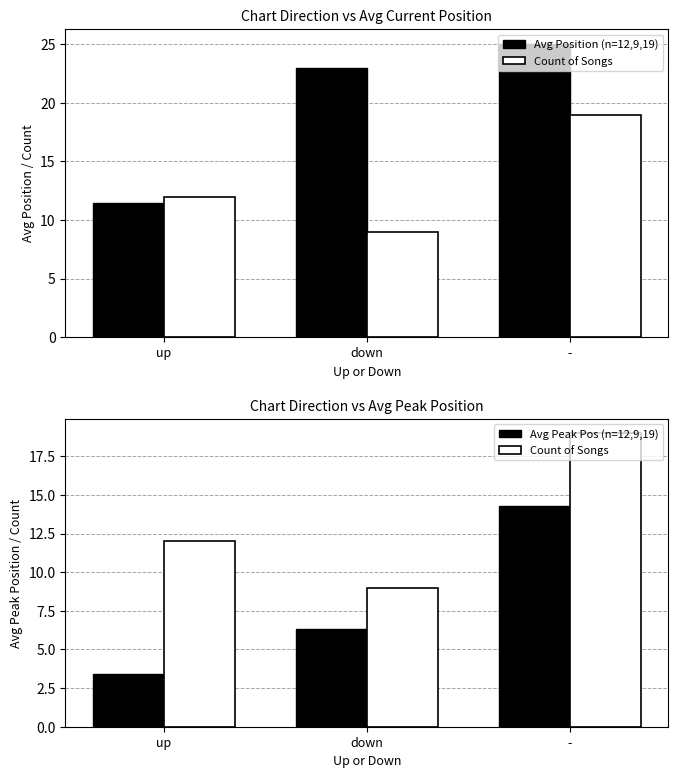

What is the highest value of the Avg Peak Pos (n=12,9,19) series?

14.3